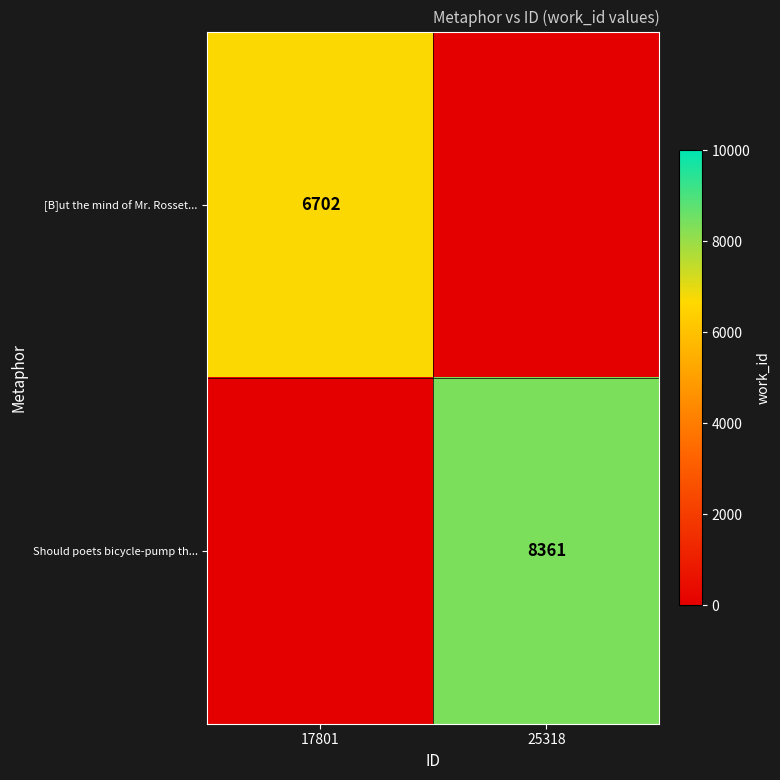

Is the value of Should poets bicycle-pump th... at 25318 greater than the value of [B]ut the mind of Mr. Rosset... at 17801?

Yes